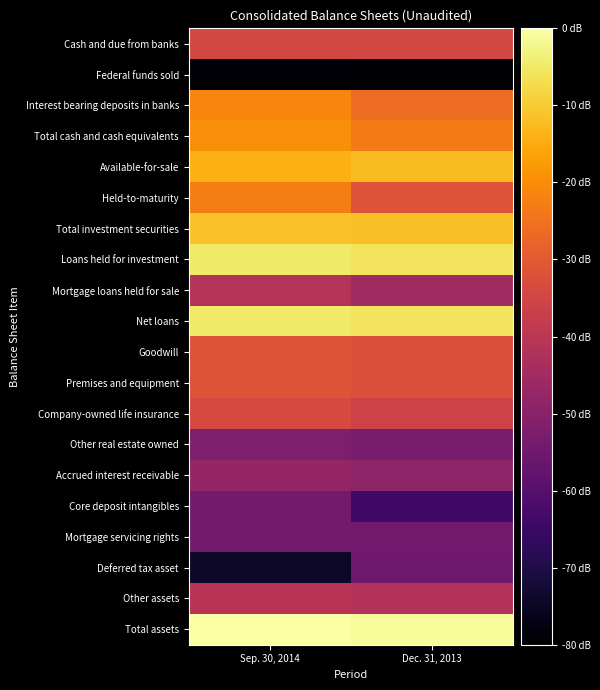

At which category is the sum across all series the highest?

Sep. 30, 2014